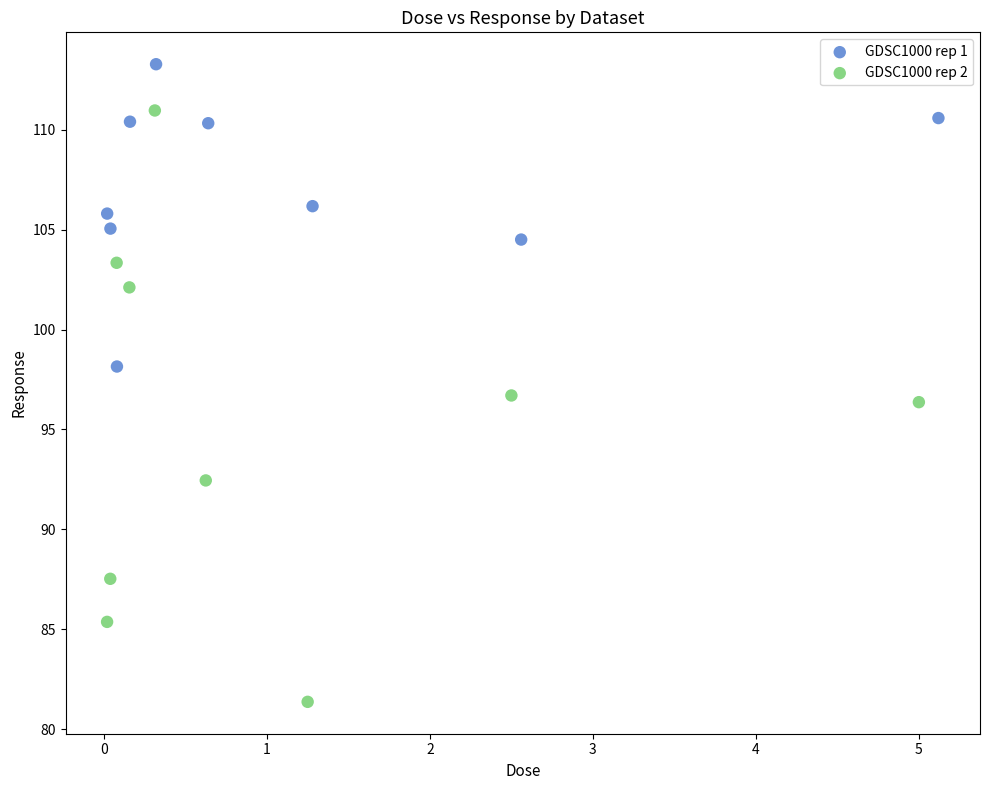

Which series has the largest Y range (max minus min)?

GDSC1000 rep 2